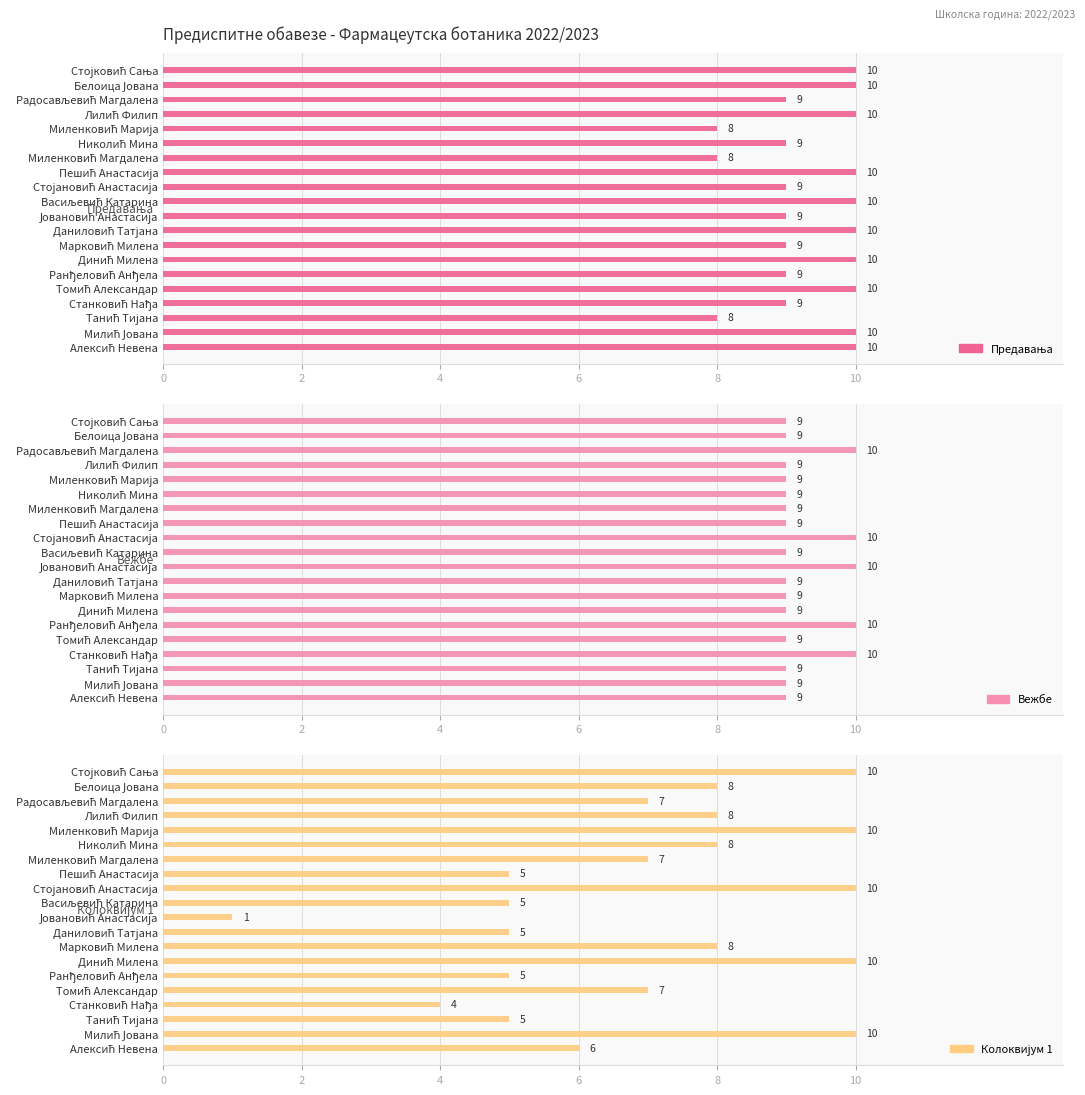

Reading left to right, list all the values displayed in this chart.

Предавања: 10	10	8	9	10	9	10	9	10	9	10	9	10	8	9	8	10	9	10	10
Вежбе: 9	9	9	10	9	10	9	9	9	10	9	10	9	9	9	9	9	10	9	9
Колоквијум 1: 6	10	5	4	7	5	10	8	5	1	5	10	5	7	8	10	8	7	8	10